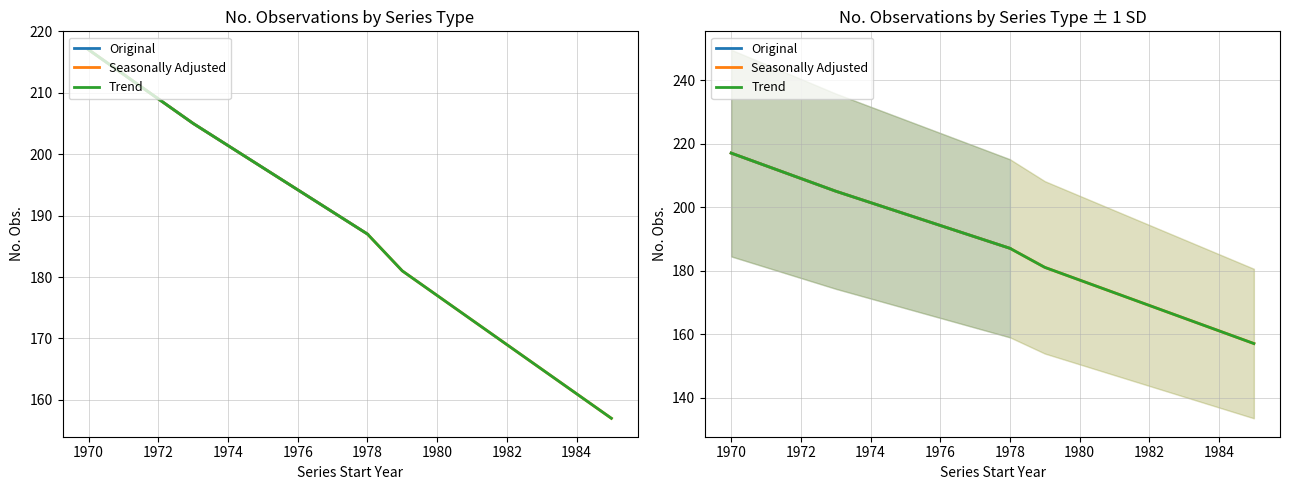

What is the minimum value for Original?

187